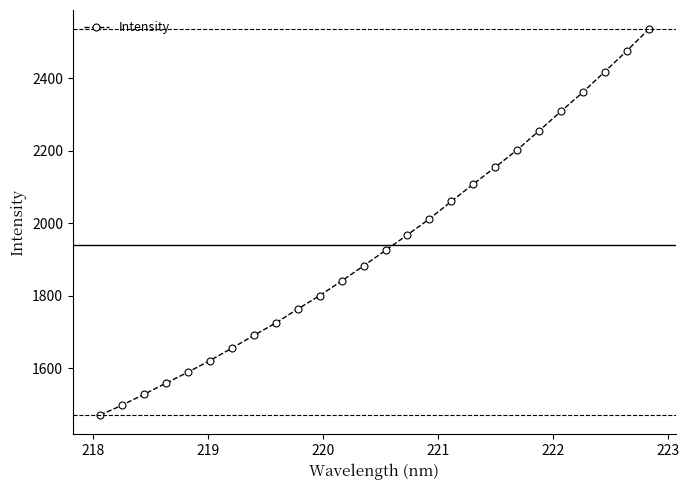

What is the value of the 3rd point from the left?

1528.7